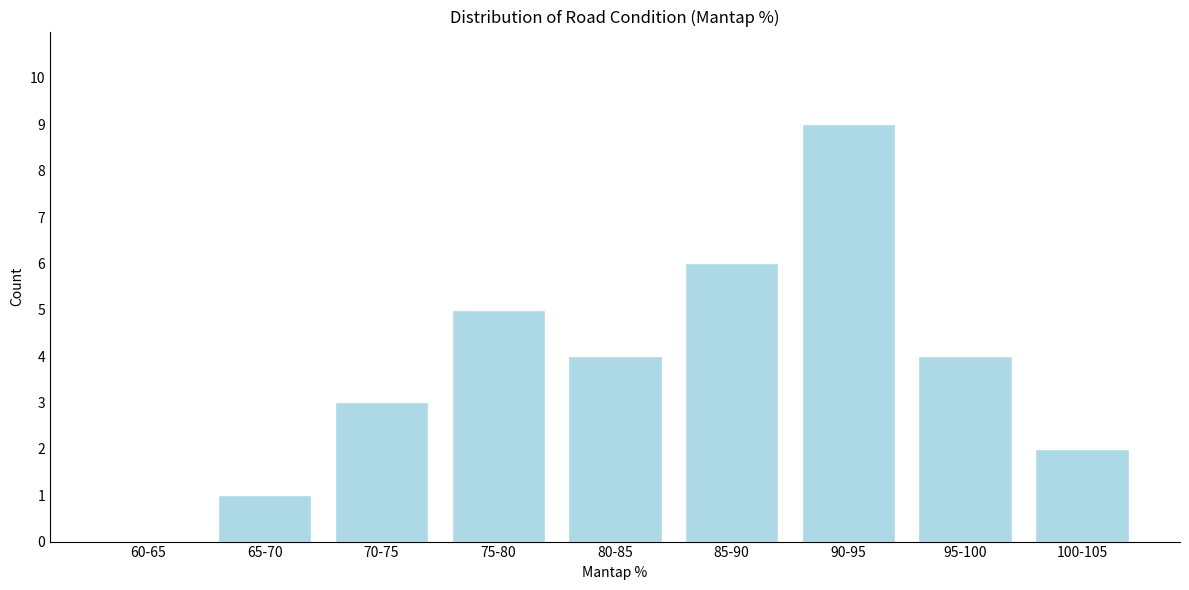

Reading left to right, extract all data points from this chart.

60-65=0	65-70=1	70-75=3	75-80=5	80-85=4	85-90=6	90-95=9	95-100=4	100-105=2